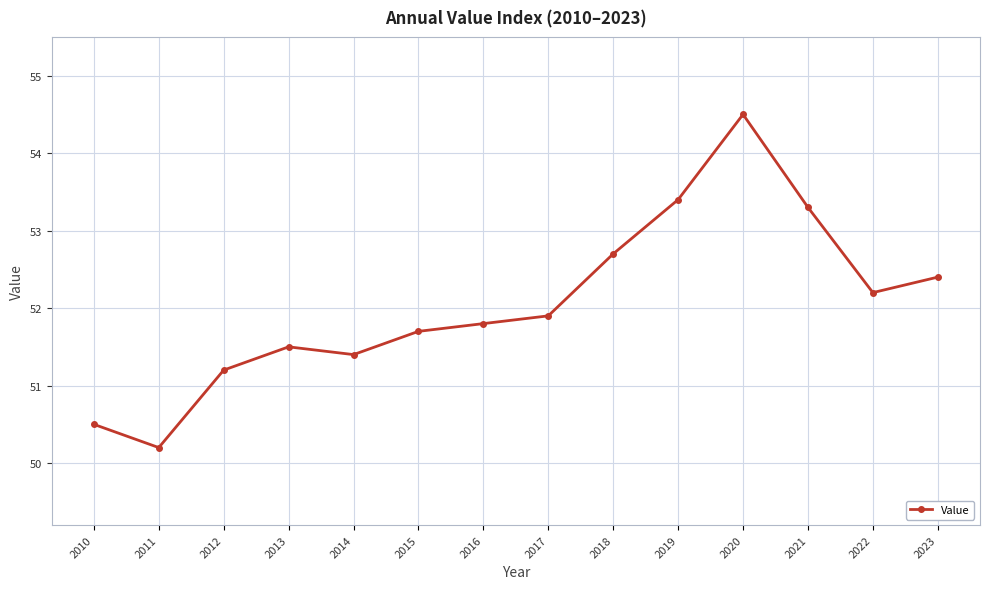

Where does the data first go above 51?

2012